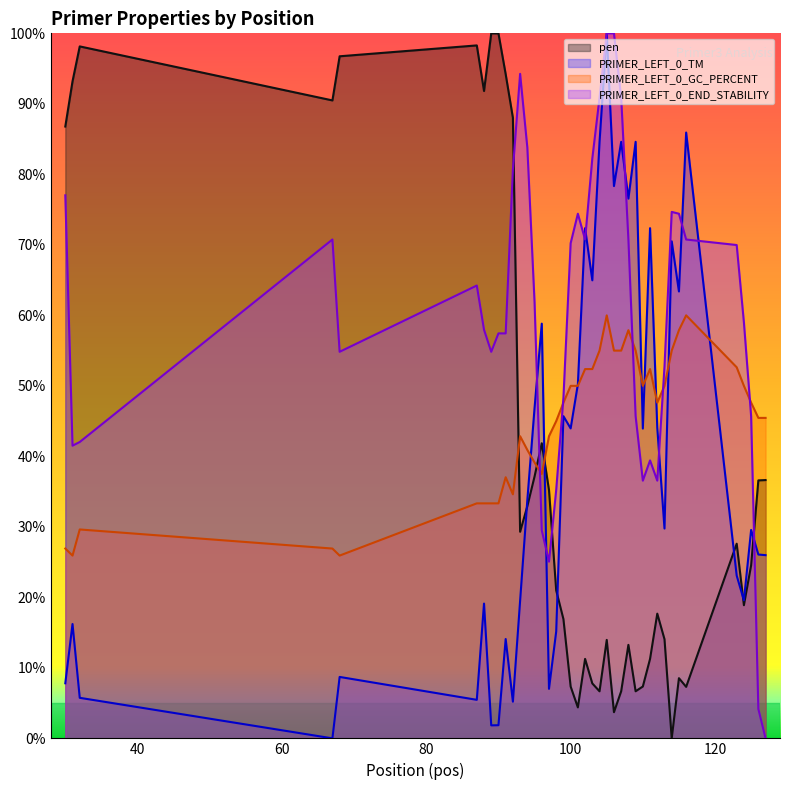

At which category does the data reach its first local valley?

67